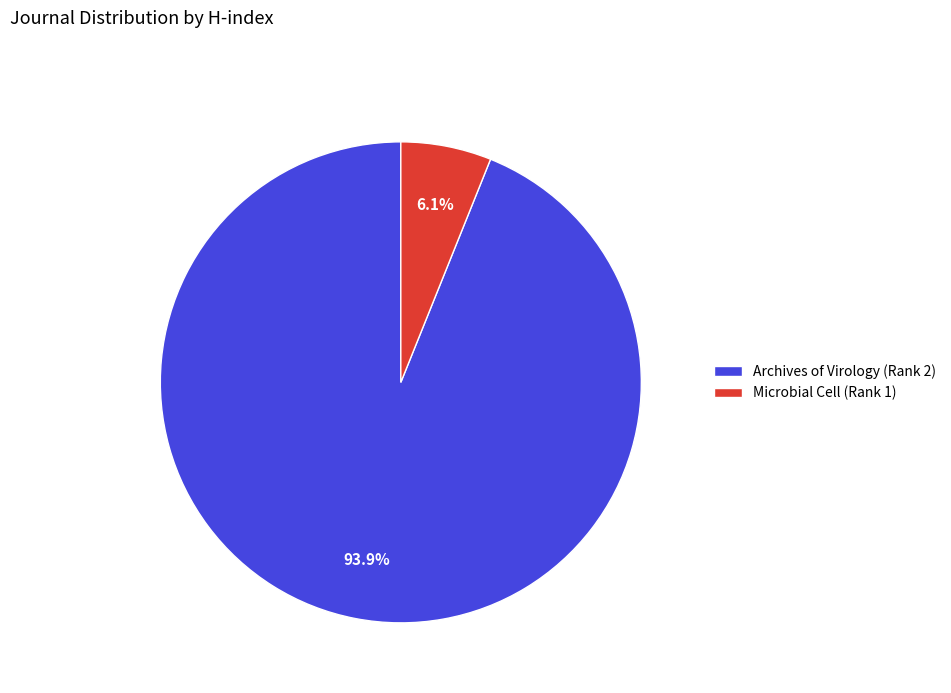

Which slice is the smallest?

Microbial Cell (Rank 1)